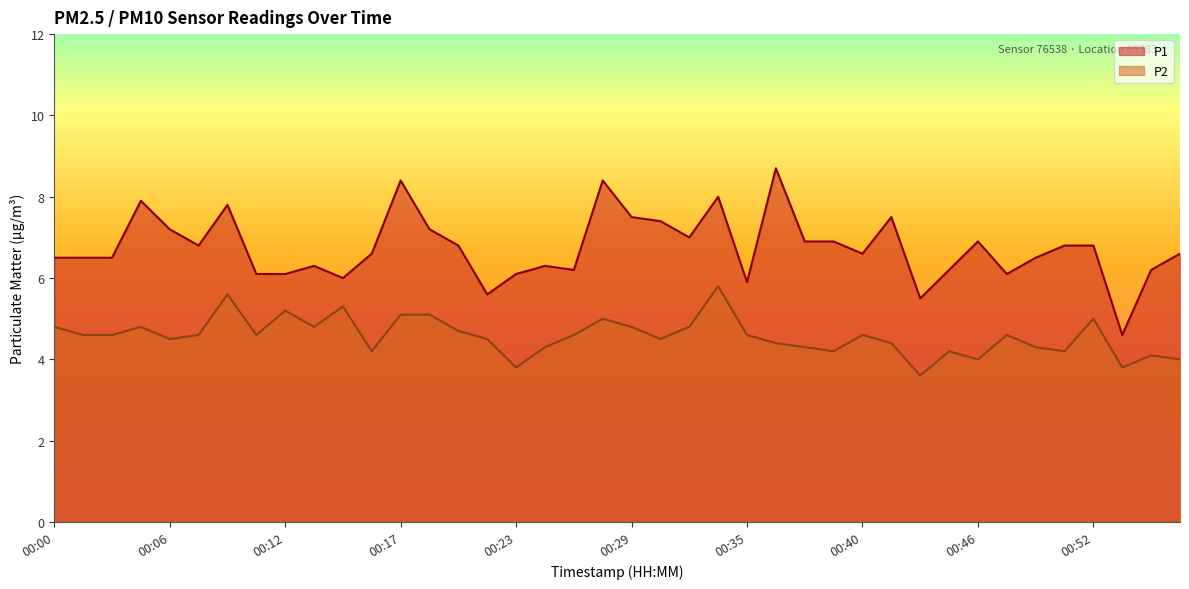

Which series has the widest spread of values?

P1